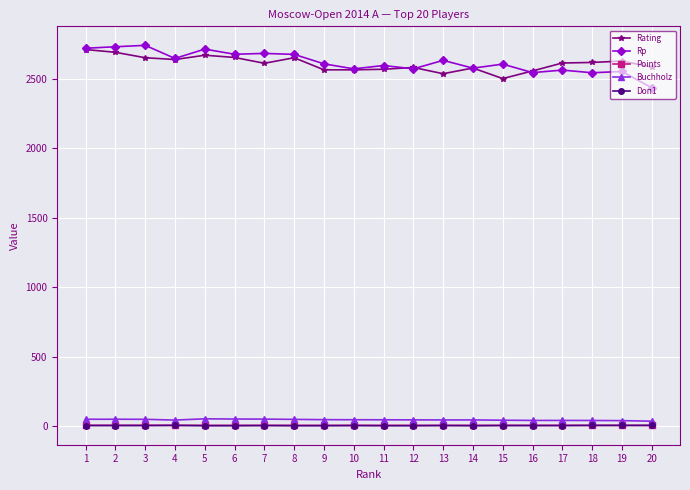

True or false: Rp has more than 0 points higher than both neighbors.

True